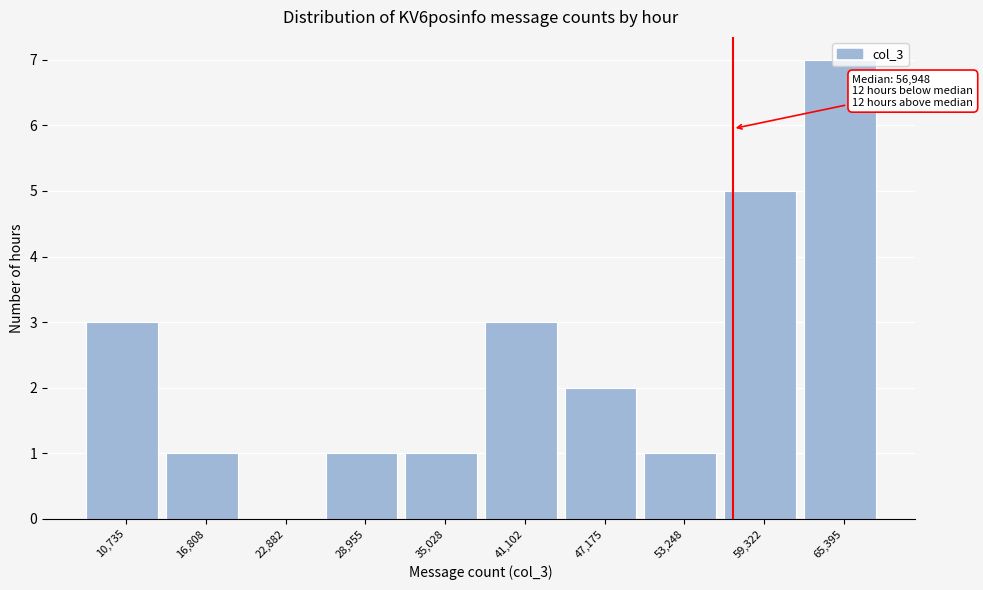

Which range on the x-axis has the tallest bar?

62000 to 68000